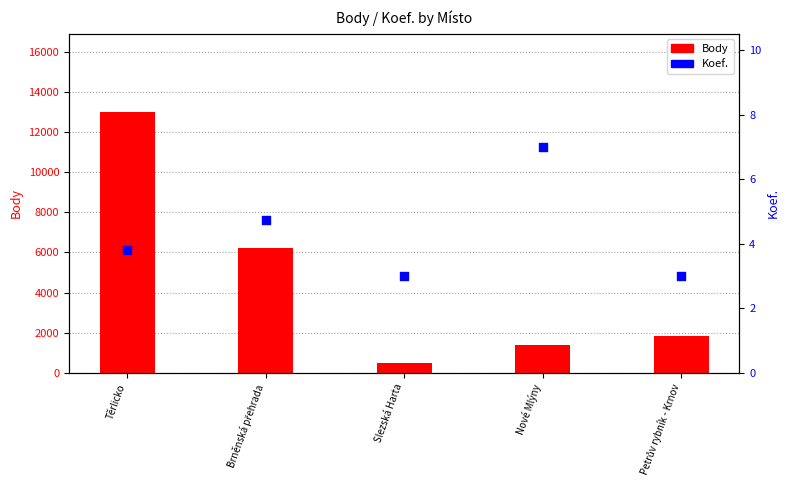

Which series has the widest spread of Y values?

Body